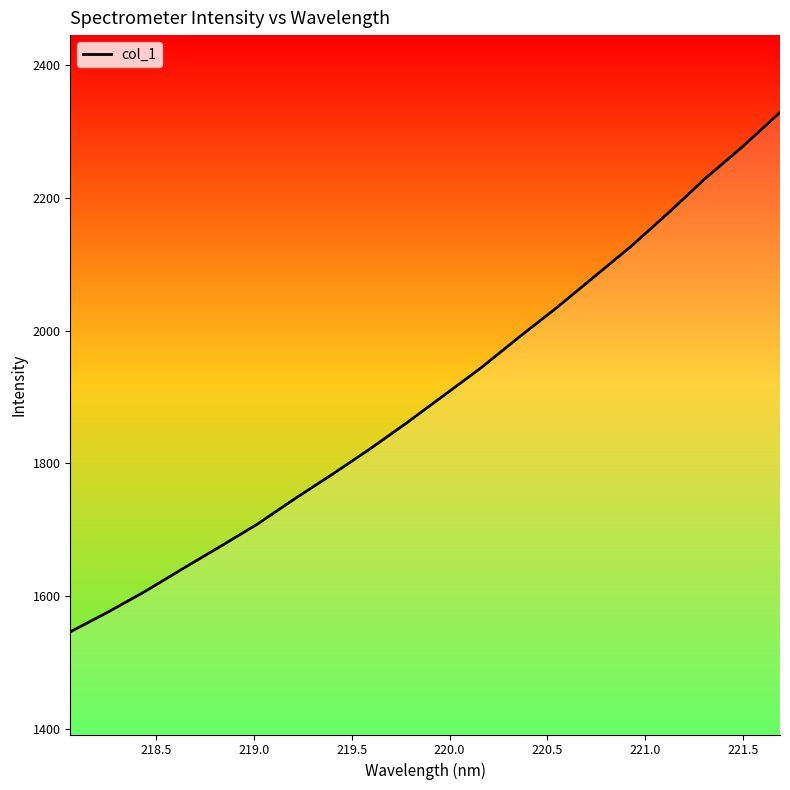

What is the maximum value shown in the chart?

2328.9